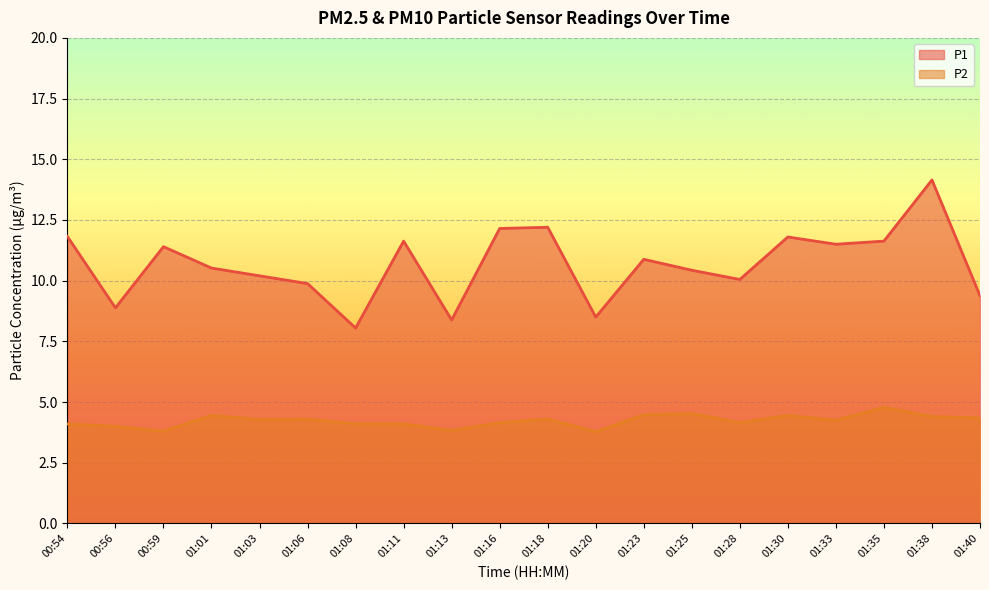

List the series in order of their overall mean, lowest first.

P2, P1